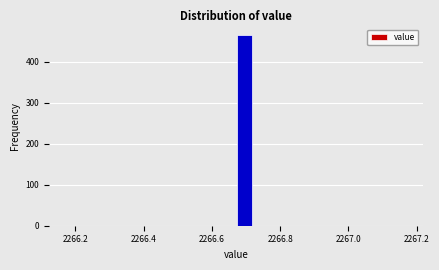

Around what value on the x-axis is the tallest bar? Give the approximate position of its centre, as read against the axis.

2266.70